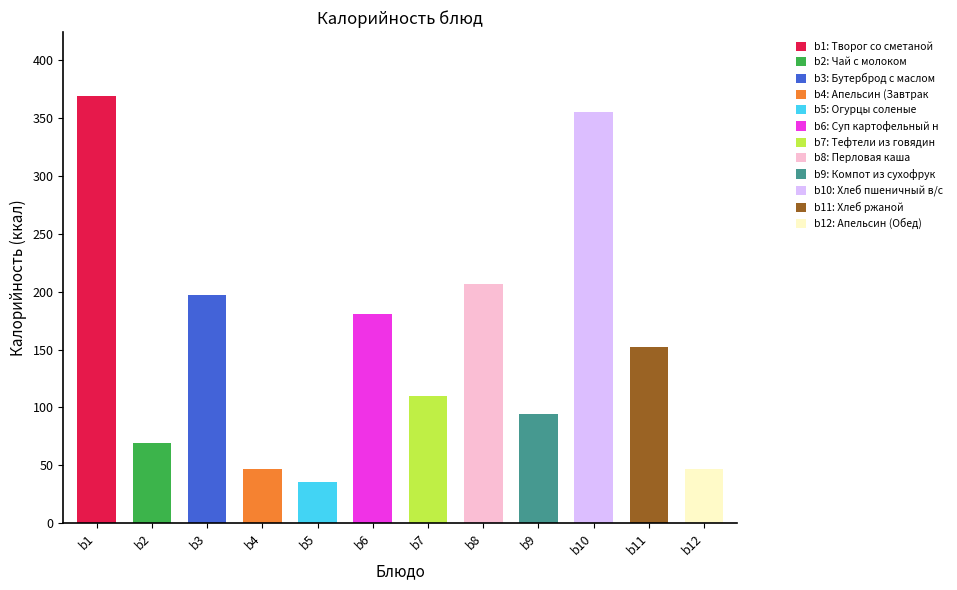

What is the minimum value shown in the chart?

35.9